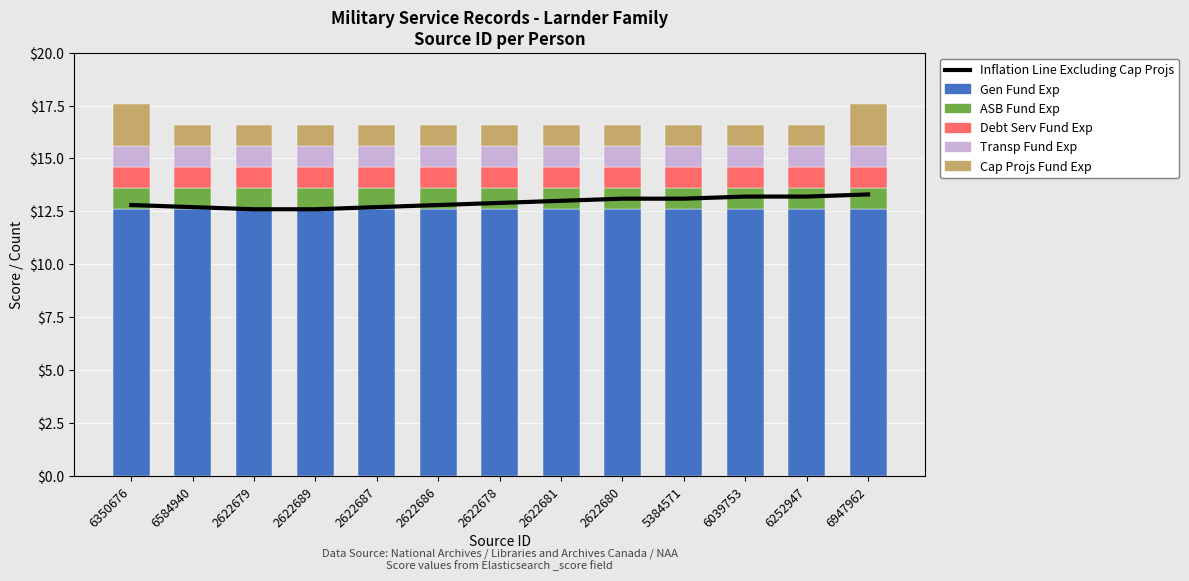

Is the value of ASB Fund Exp at 6252947 greater than the value of Debt Serv Fund Exp at 2622686?

No